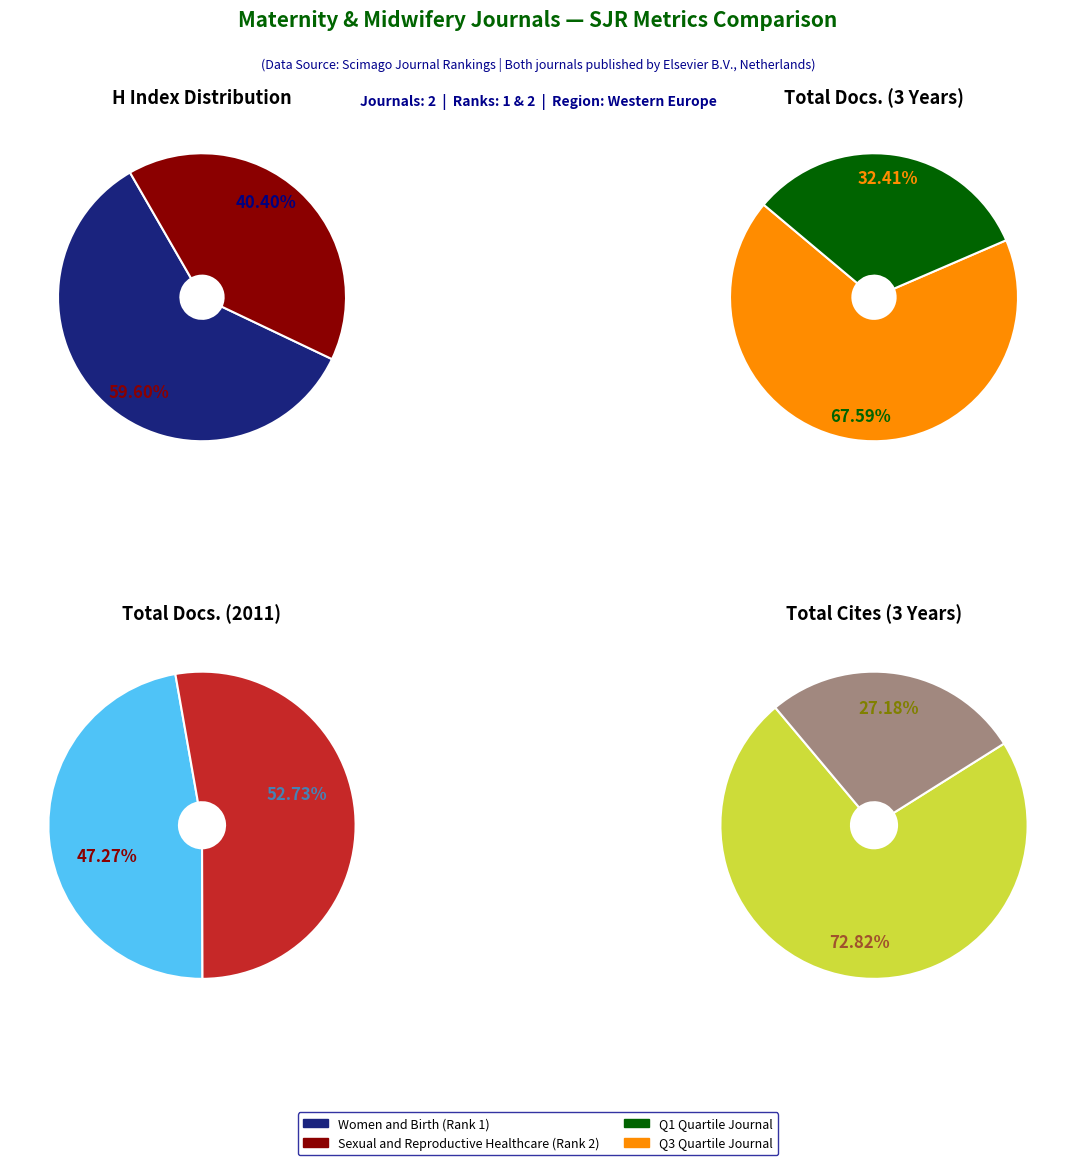

Between Women and Birth and Sexual and Reproductive Healthcare, which is larger?

Women and Birth